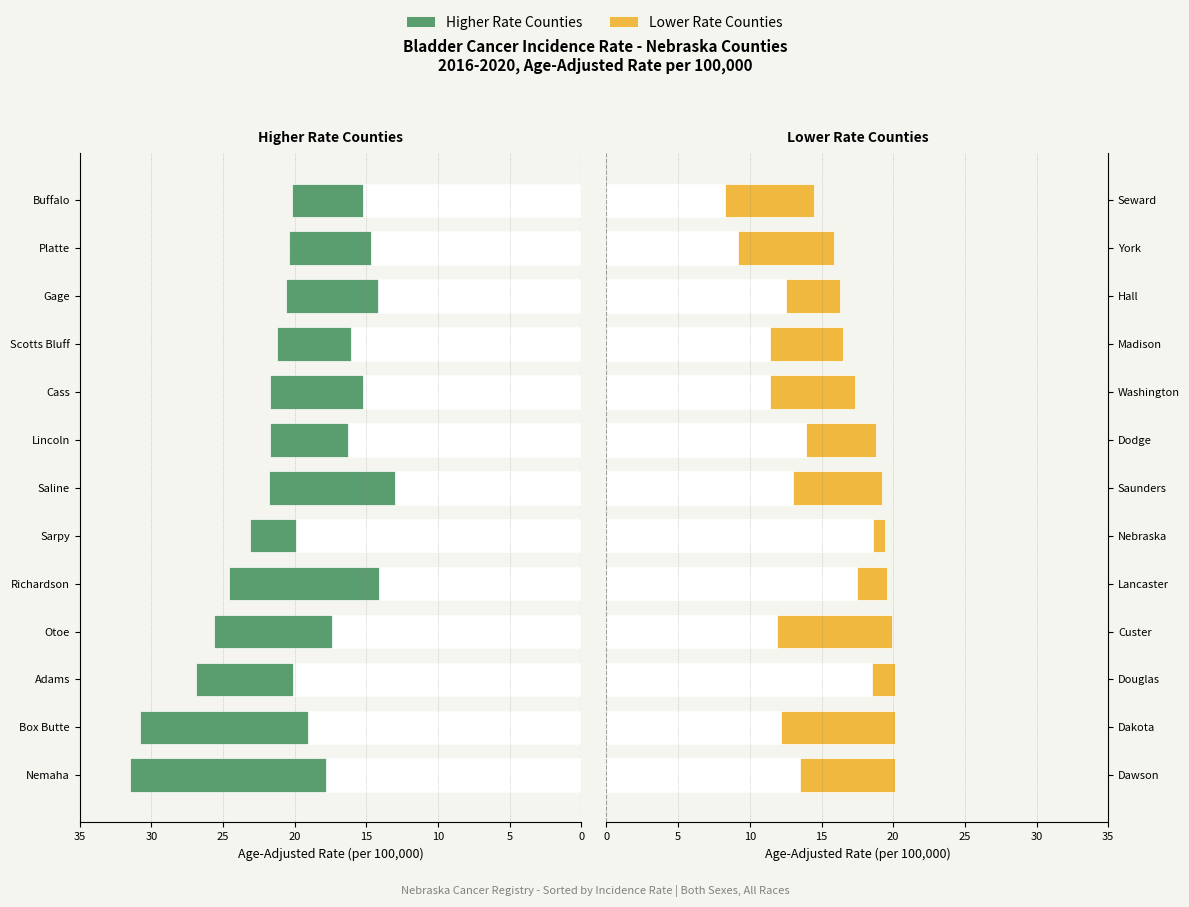

What is the value of the Lower Rate Counties bar at the 1st from the left?

20.1